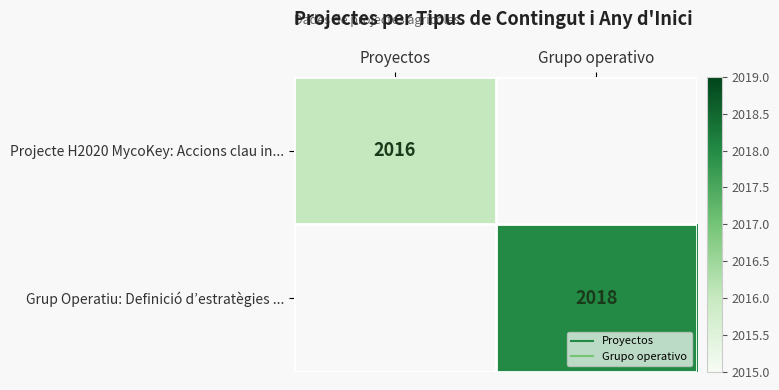

List the series in order of their peak value, lowest first.

Projecte H2020 MycoKey: Accions clau in..., Grup Operatiu: Definició d’estratègies ...